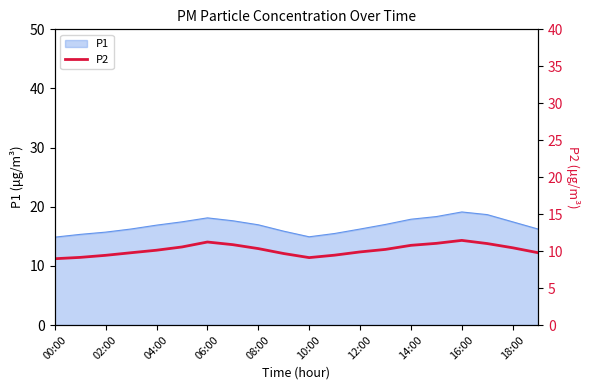

What is the lowest value of the P1 series?

14.9